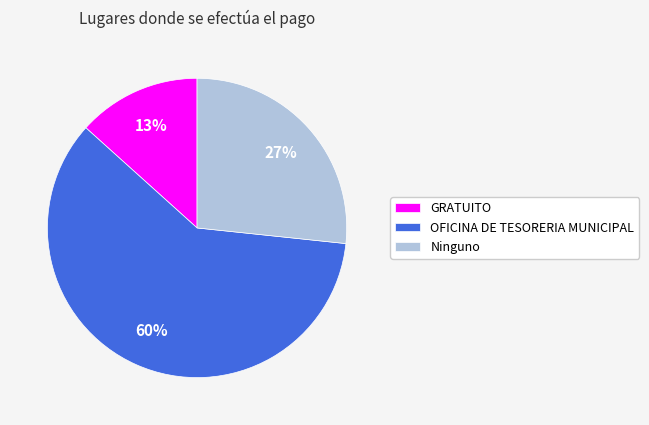

What is the ratio of the value at OFICINA DE TESORERIA MUNICIPAL to the value at Ninguno?

2.2